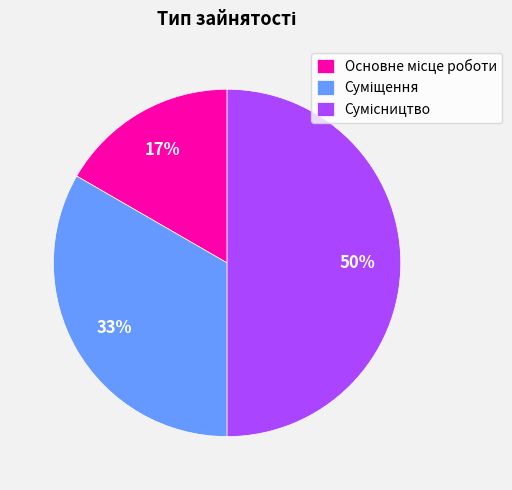

To the nearest percent, what is the average slice percentage?

33%